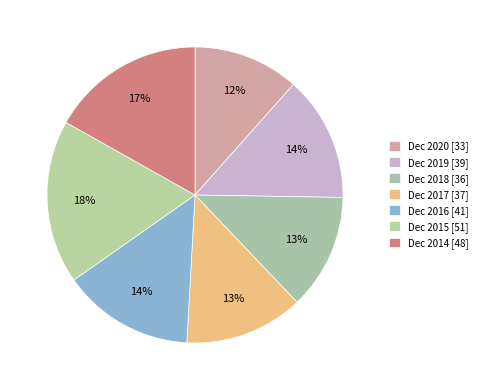

How many slices are in this pie chart?

7